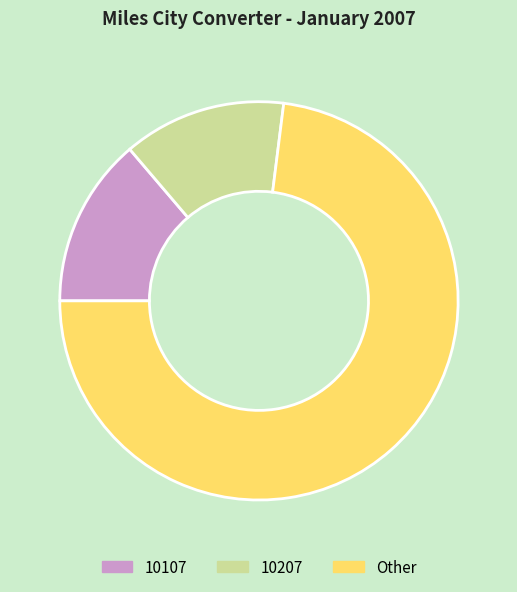

How many segments does this pie chart have?

3